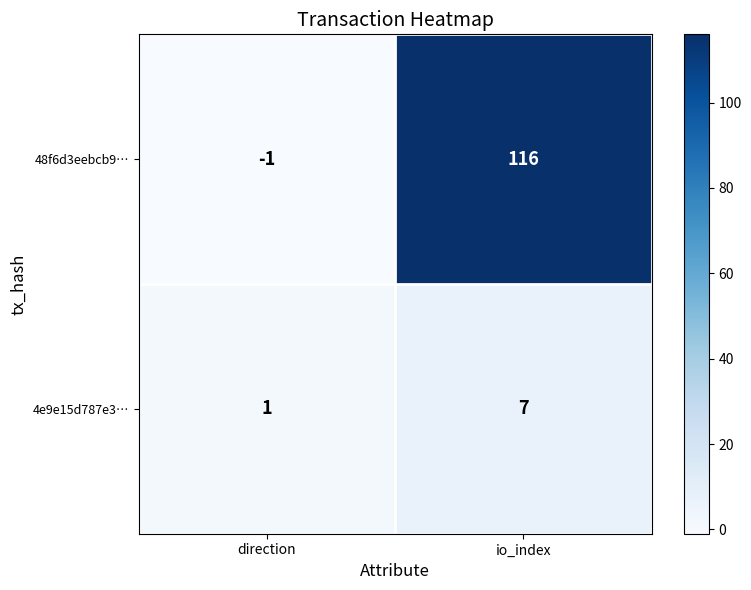

At which category is the sum across all series the highest?

io_index